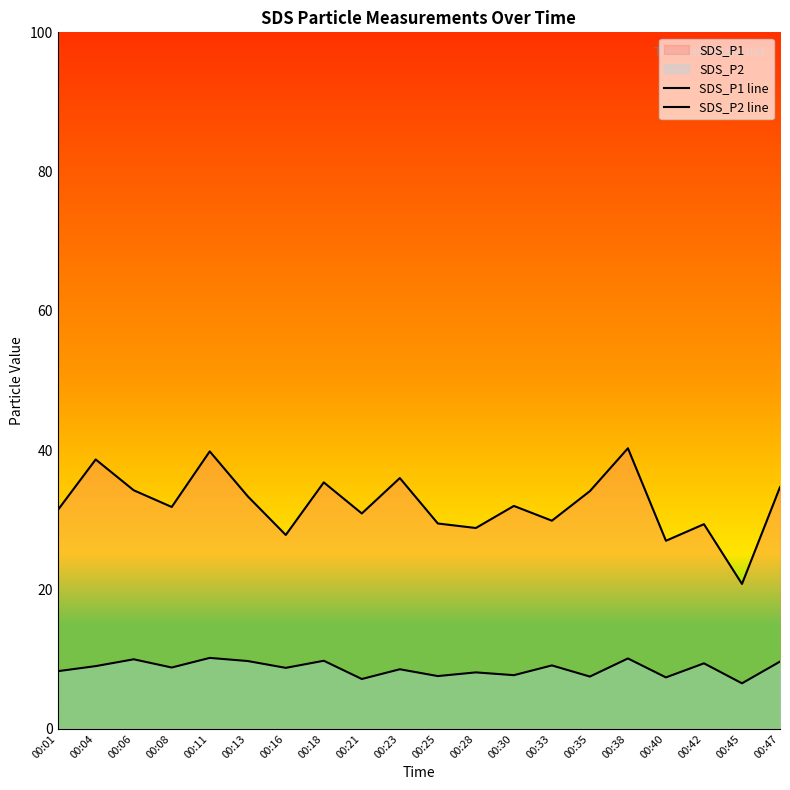

How many data points in SDS_P1 line are above 32?

9